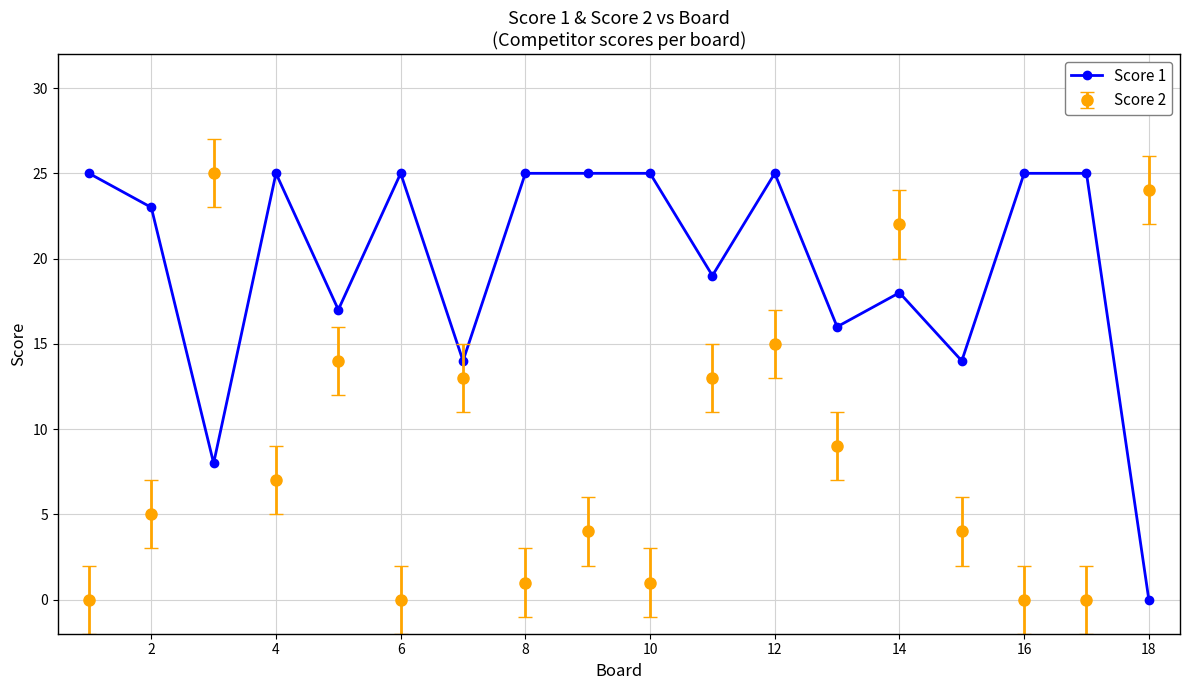

At how many categories does at least one series exceed 20?

13